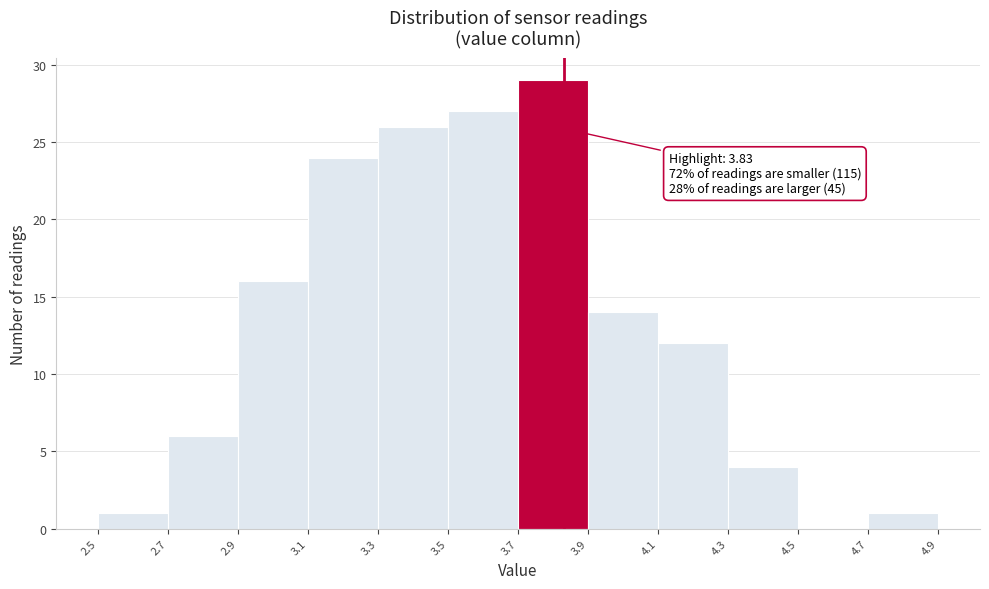

Which range on the x-axis has the tallest bar?

3.7 to 3.9